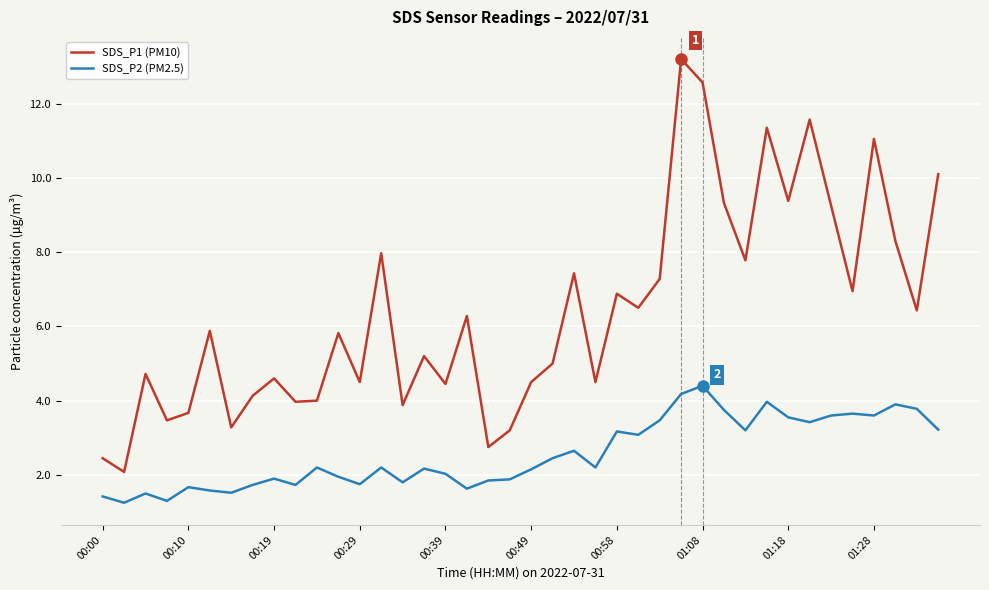

Which series has the largest total across all categories?

SDS_P1 (PM10)